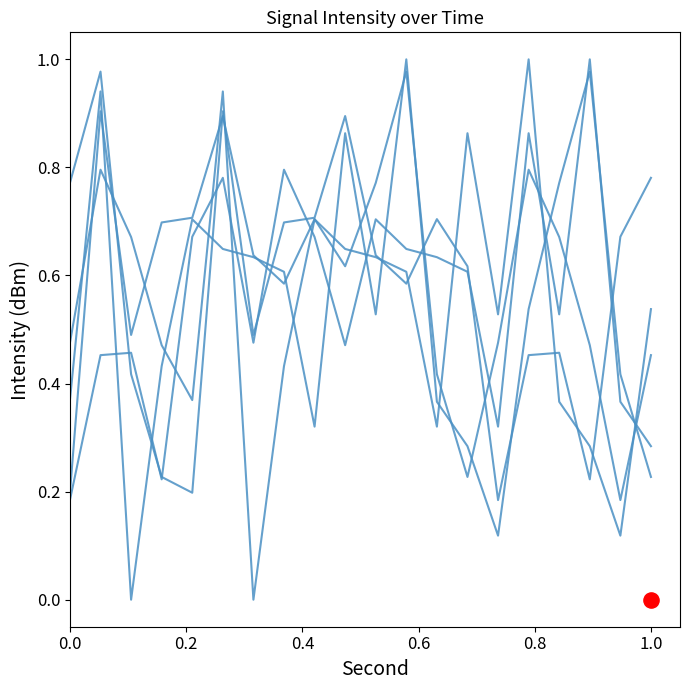

Which series contains the highest Y value?

intensity_minute_0